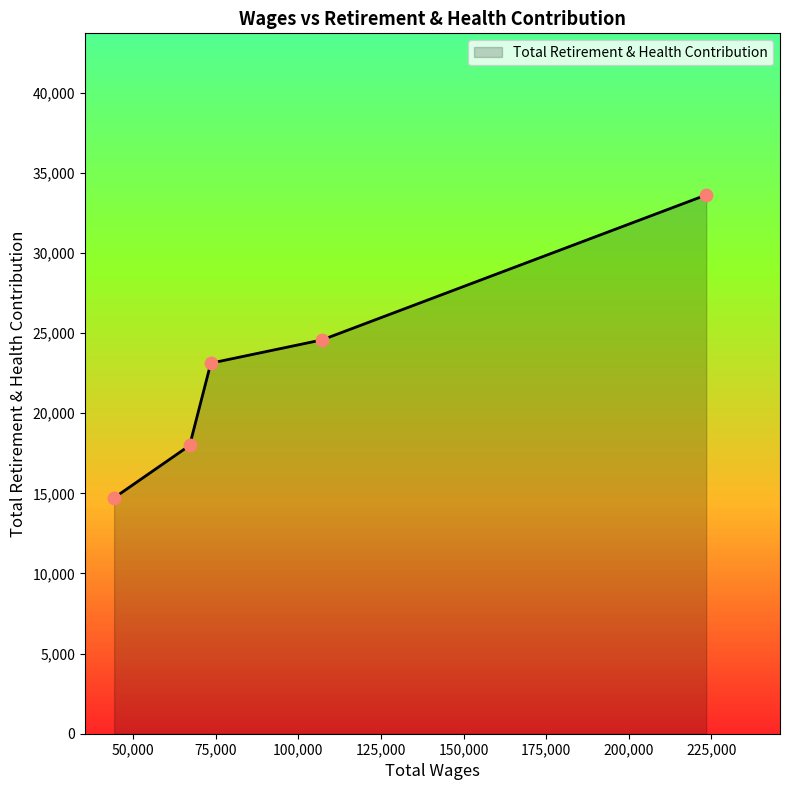

True or false: the data has more than 2 interior local peaks.

False